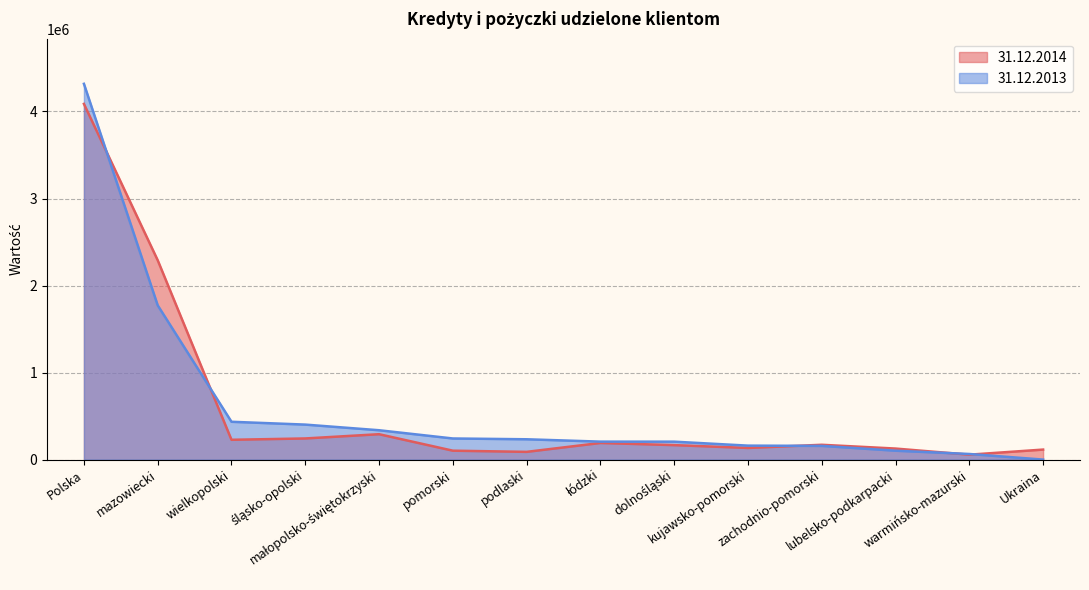

Reading right to left, extract all data points from this chart.

31.12.2014: 114940	56371	126644	170065	133577	166150	190859	88688	102259	291598	242818	227406	2290823	4087258
31.12.2013: 0	64301	101949	157392	160294	205842	206303	233365	242532	337180	401978	434487	1772532	4318155